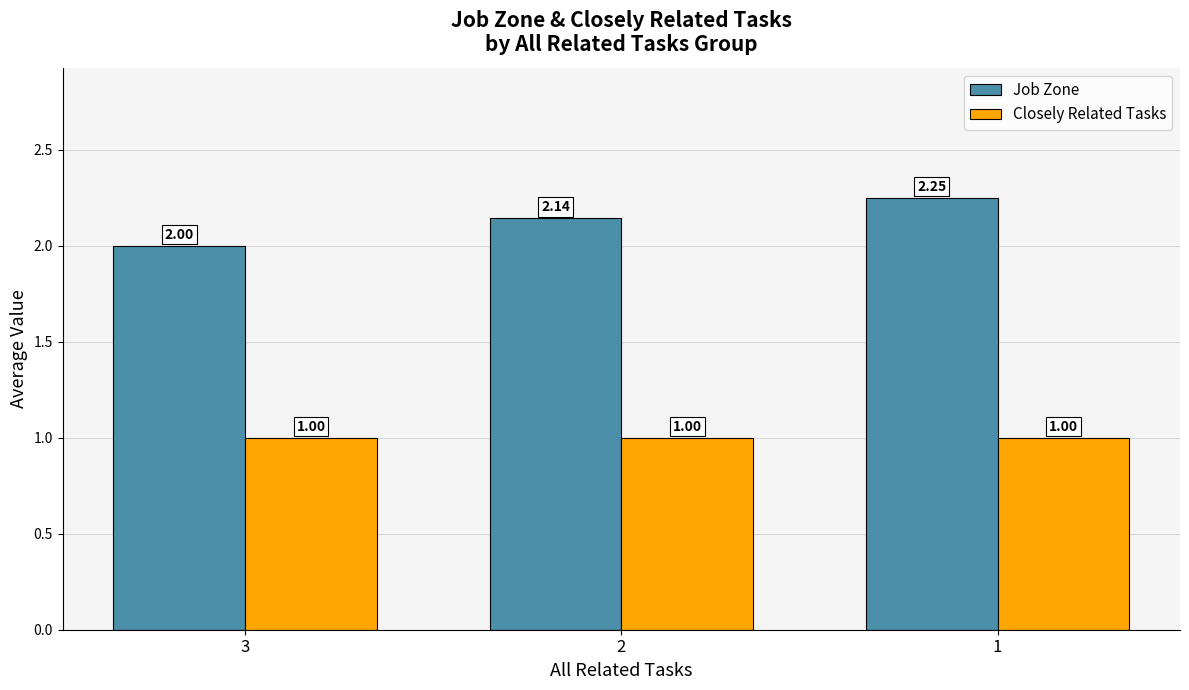

What is the total value across all series at 3?

3.0